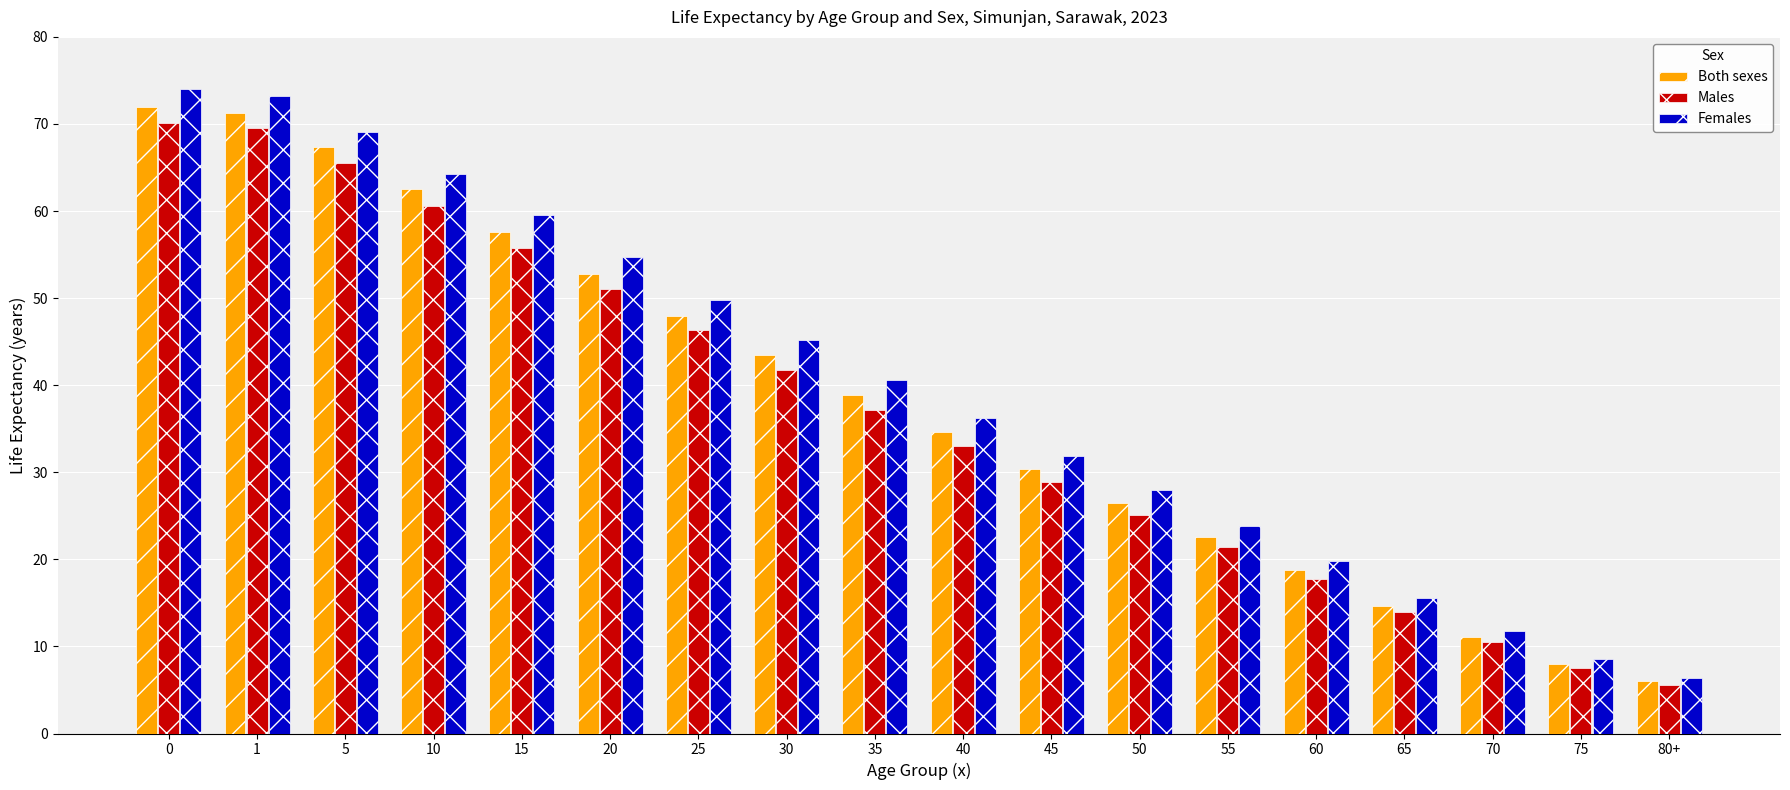

How many data points in Both sexes are above 38?

9